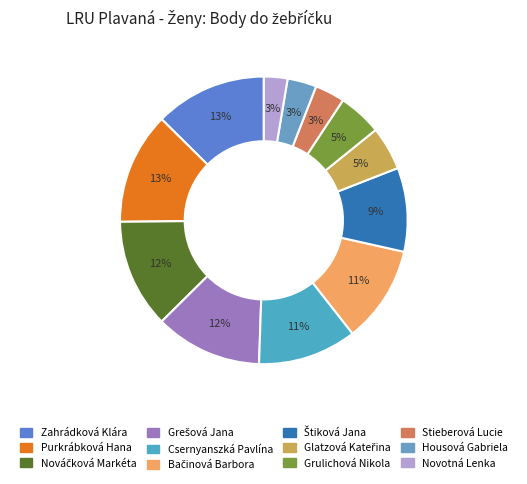

Do Csernyanszká Pavlína and Stieberová Lucie together represent more than half of the pie?

No